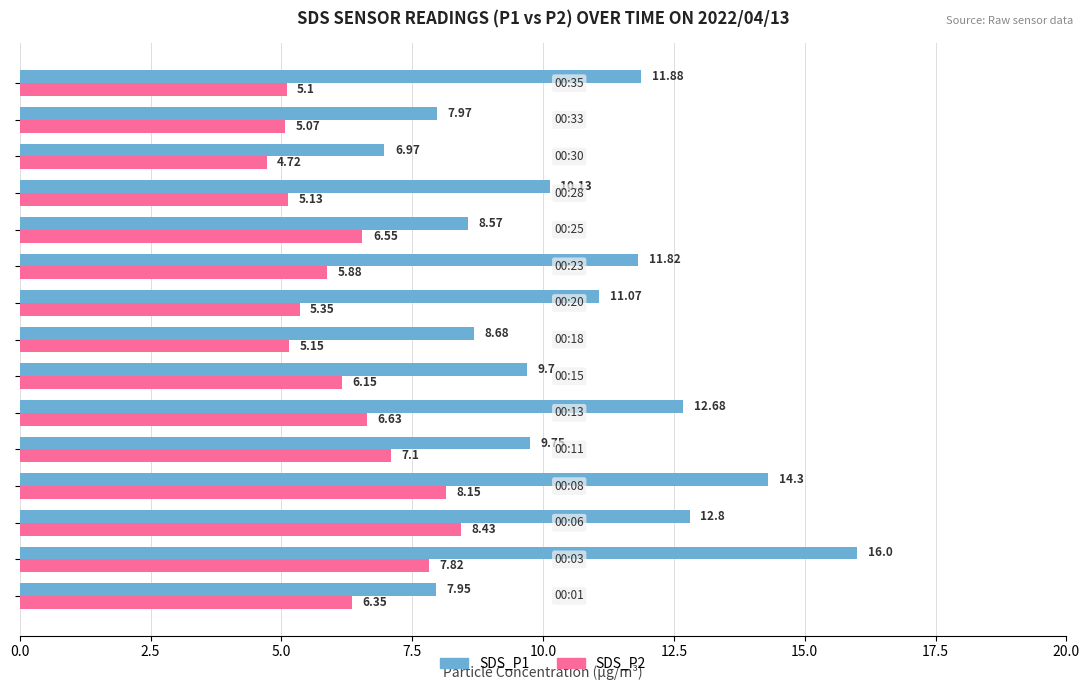

List the series in order of their overall mean, highest first.

SDS_P1, SDS_P2